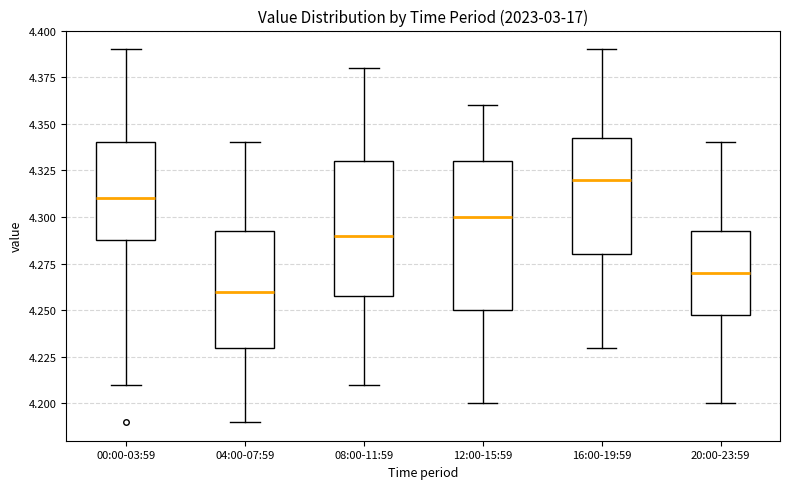

Reading left to right, read every box against the y-axis: the position of its median line, the range the box covers, and the ends of its whiskers. The values are not printed on the chart, so give them approximately, as read against the axis.

00:00-03:59: median 4.310, box 4.290 to 4.340, whiskers 4.210 to 4.390
04:00-07:59: median 4.260, box 4.230 to 4.295, whiskers 4.190 to 4.340
08:00-11:59: median 4.290, box 4.260 to 4.330, whiskers 4.210 to 4.380
12:00-15:59: median 4.300, box 4.250 to 4.330, whiskers 4.200 to 4.360
16:00-19:59: median 4.320, box 4.280 to 4.345, whiskers 4.230 to 4.390
20:00-23:59: median 4.270, box 4.250 to 4.295, whiskers 4.200 to 4.340